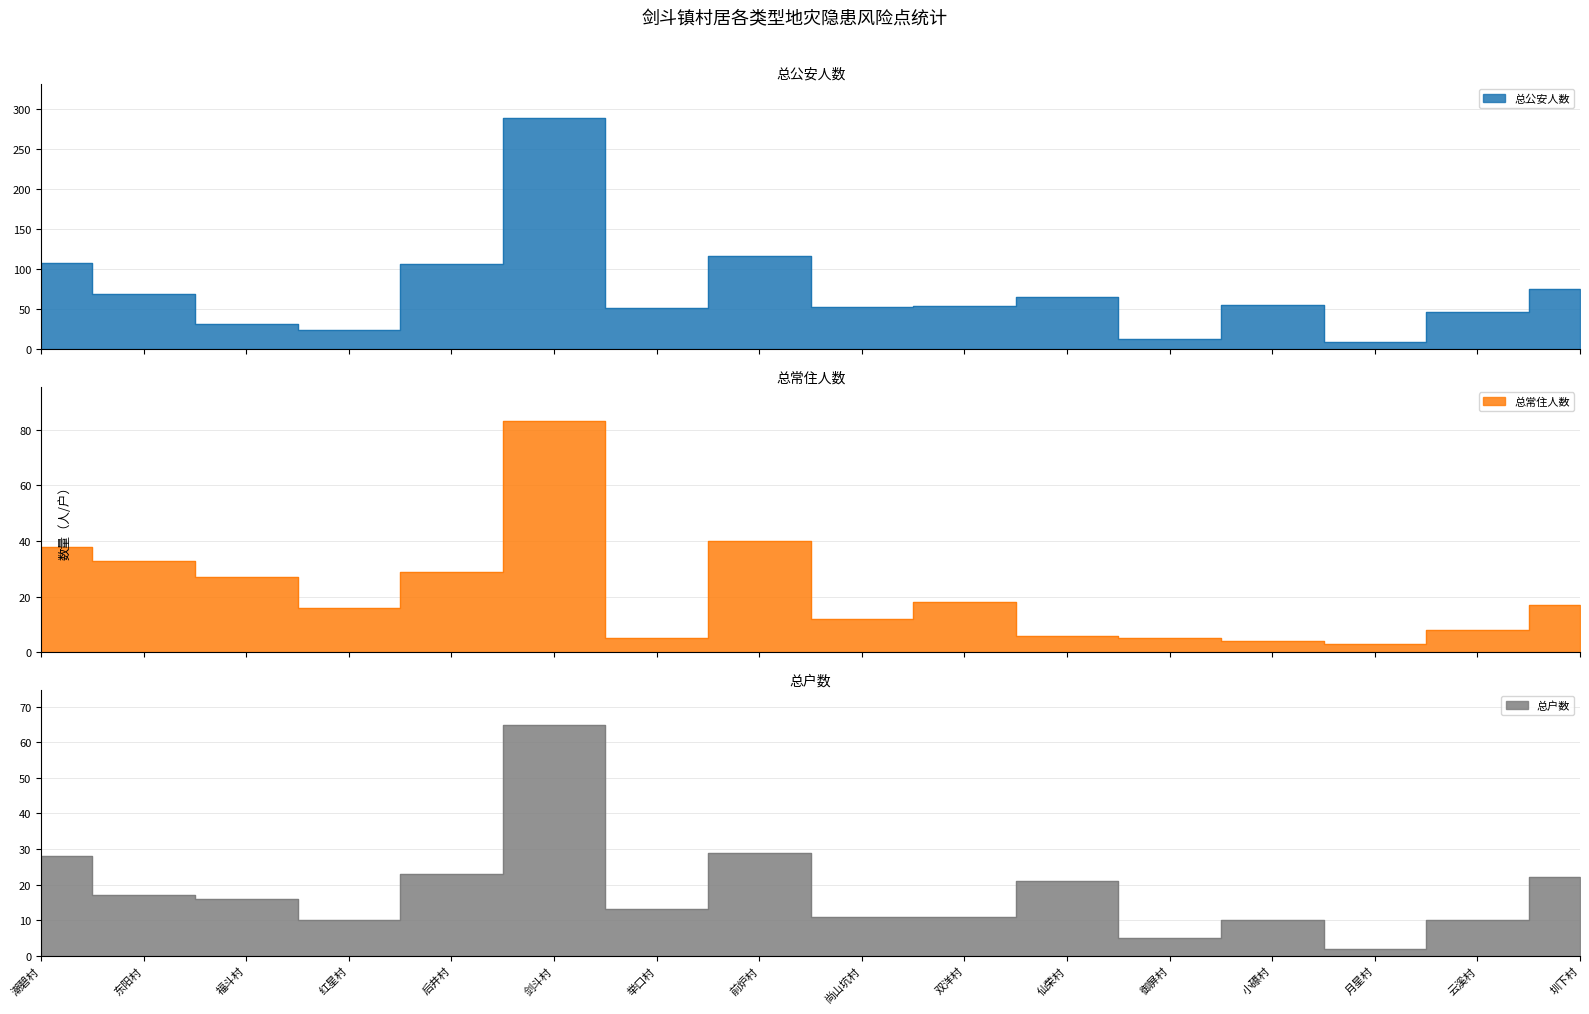

How many times do 总户数 and 总常住人数 cross each other?

5